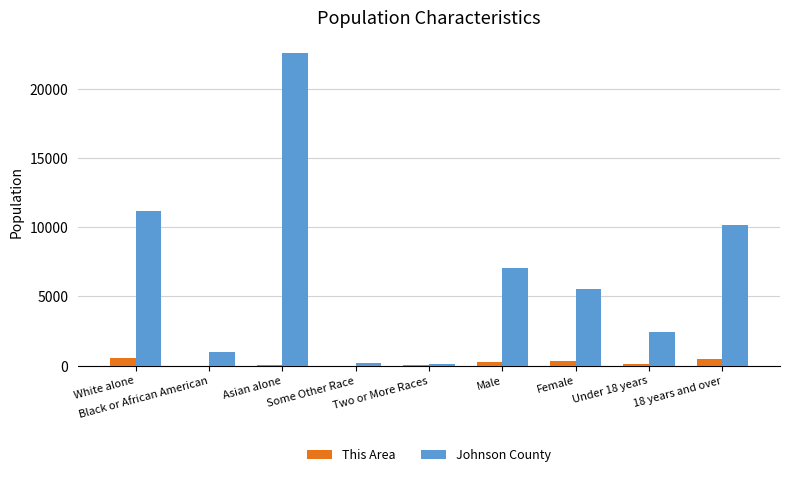

What is the maximum value shown in the chart?

22586